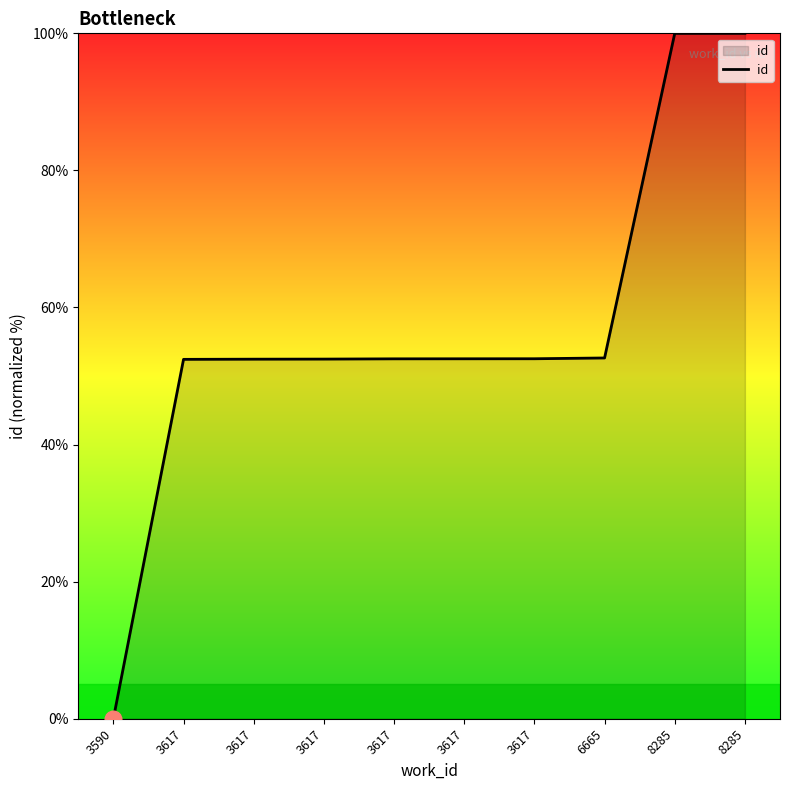

Count the number of data series in this chart.

1